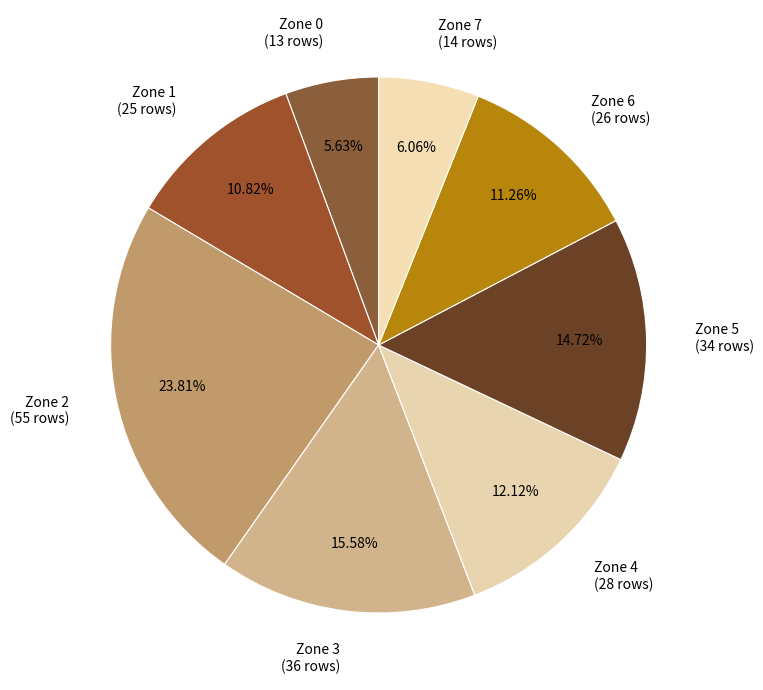

Which has a higher value, Zone 7 (14 rows) or Zone 5 (34 rows)?

Zone 5 (34 rows)